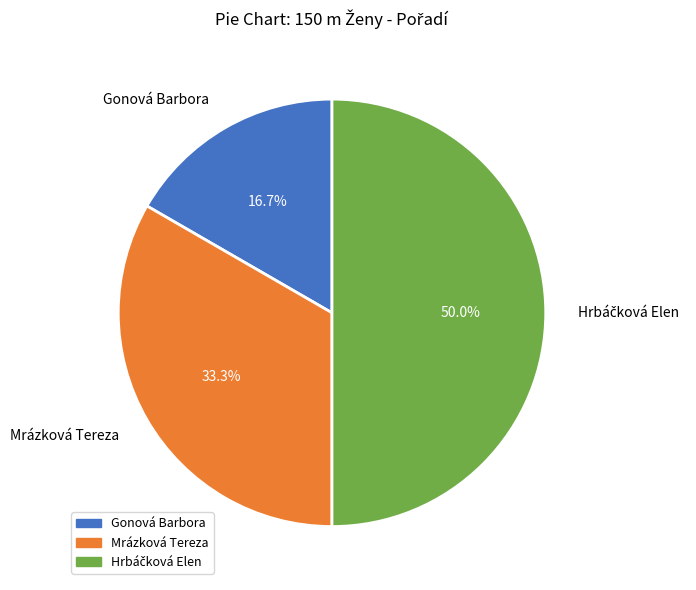

What portion of the pie excludes Mrázková Tereza?

66.7%